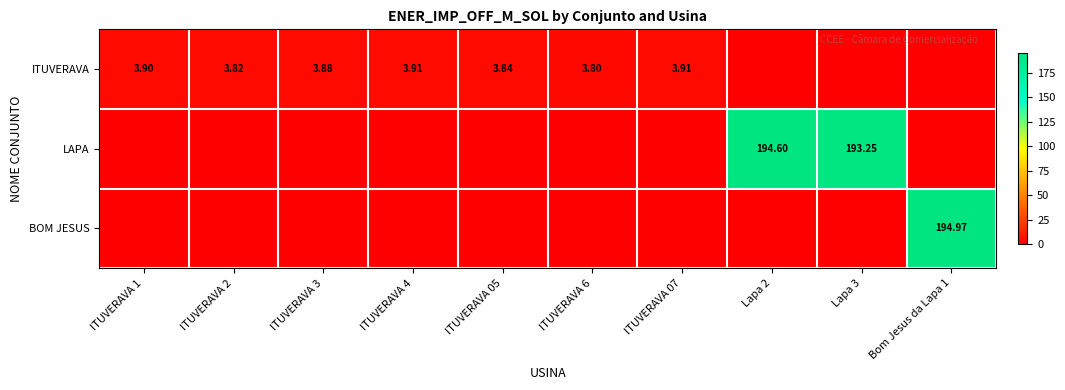

Is the value of ITUVERAVA at ITUVERAVA 4 greater than the value of LAPA at Lapa 3?

No